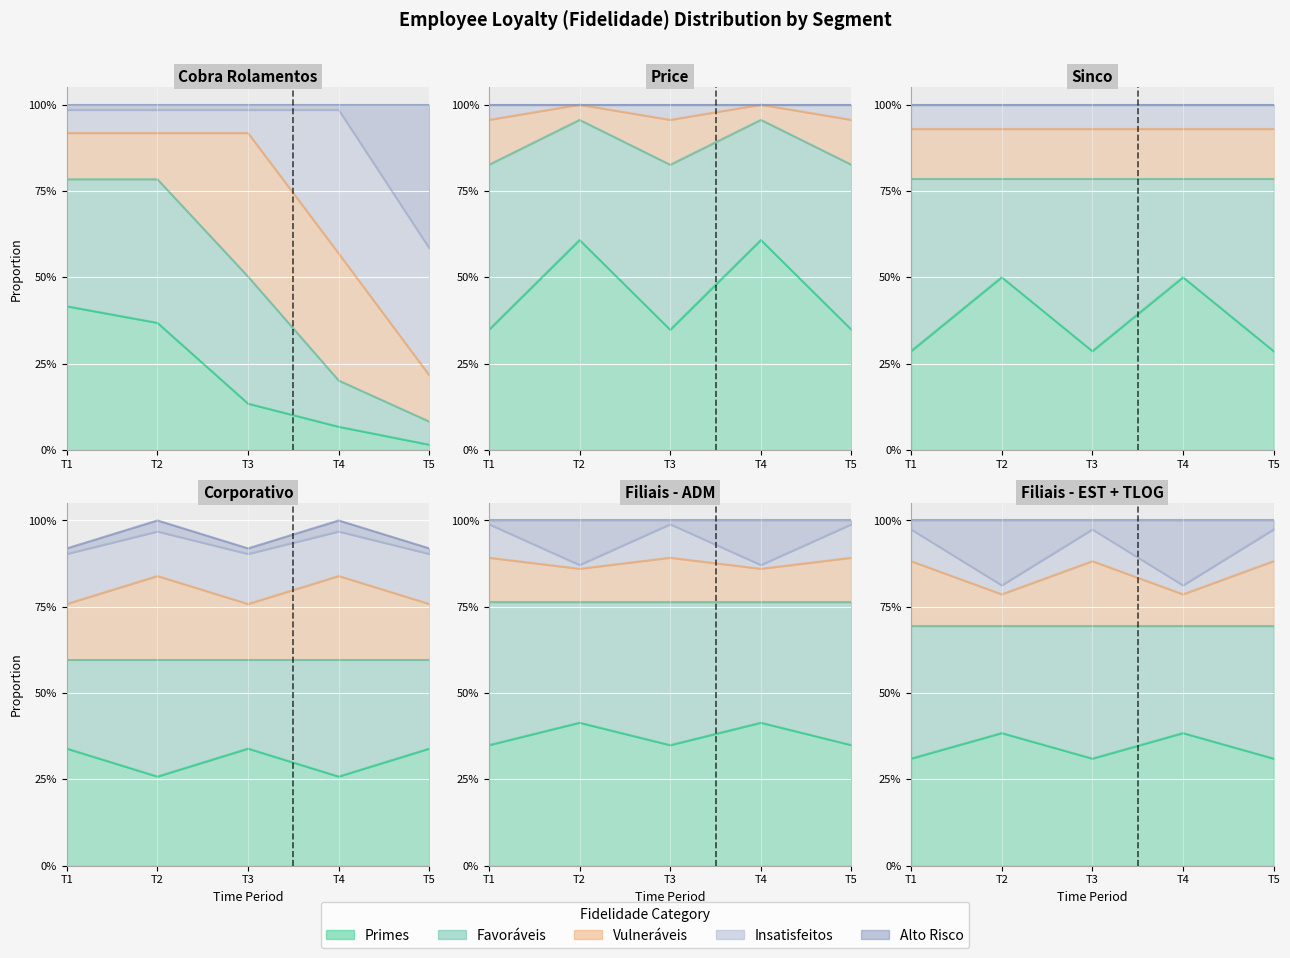

The value of Alto Risco at 1 is -0.0. True or false?

False